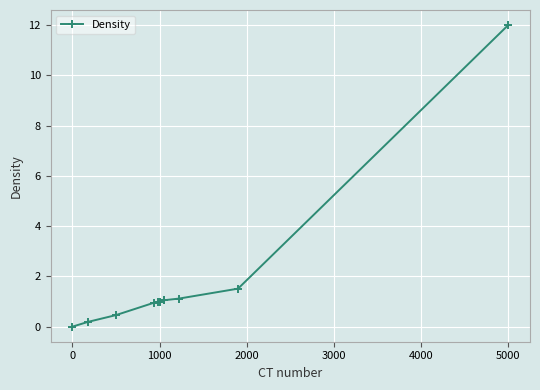

What is the value of the 4th point from the left?

1.0